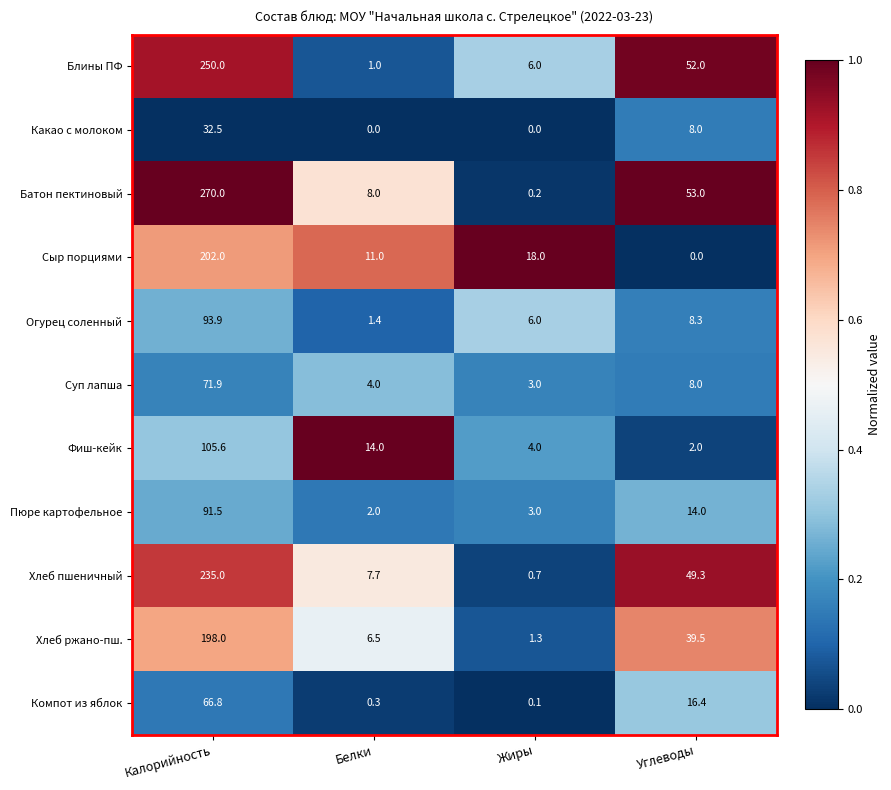

What is the approximate value of Фиш-кейк at Углеводы?

2.0